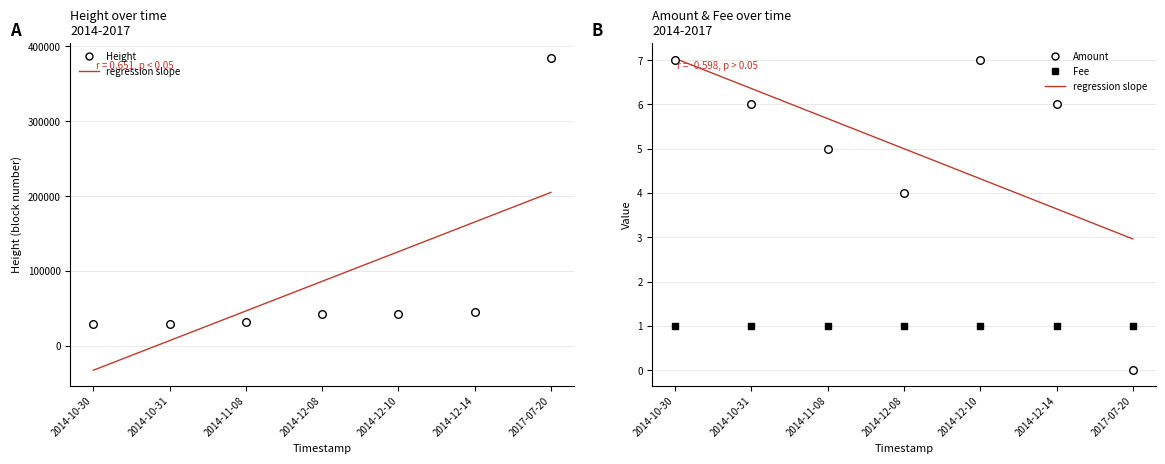

Which series reaches the maximum Y coordinate?

Height